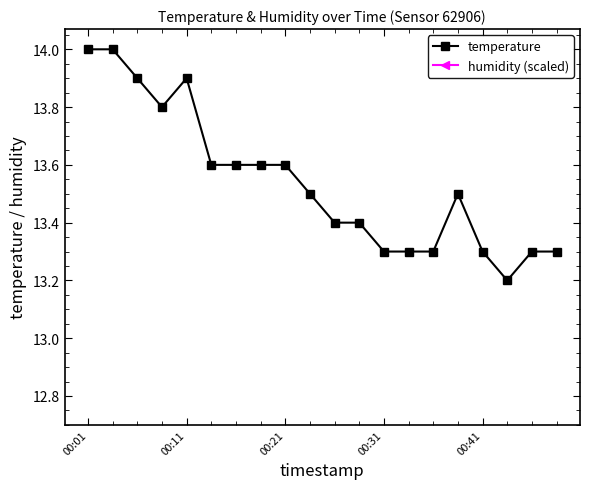

Which category has the lowest value in the humidity (scaled) series?

00:01